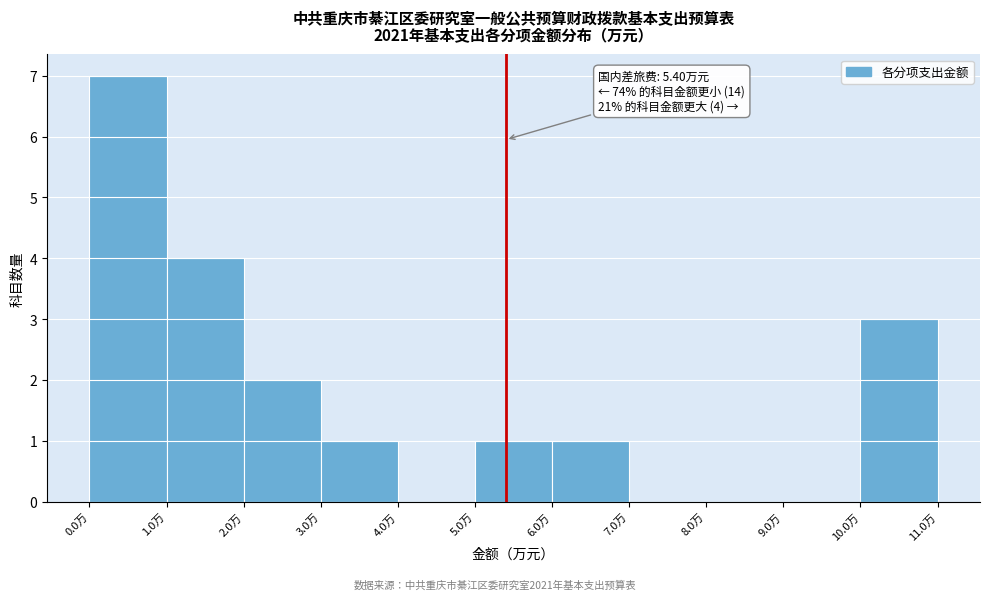

Which range on the x-axis has the tallest bar?

0 to 1